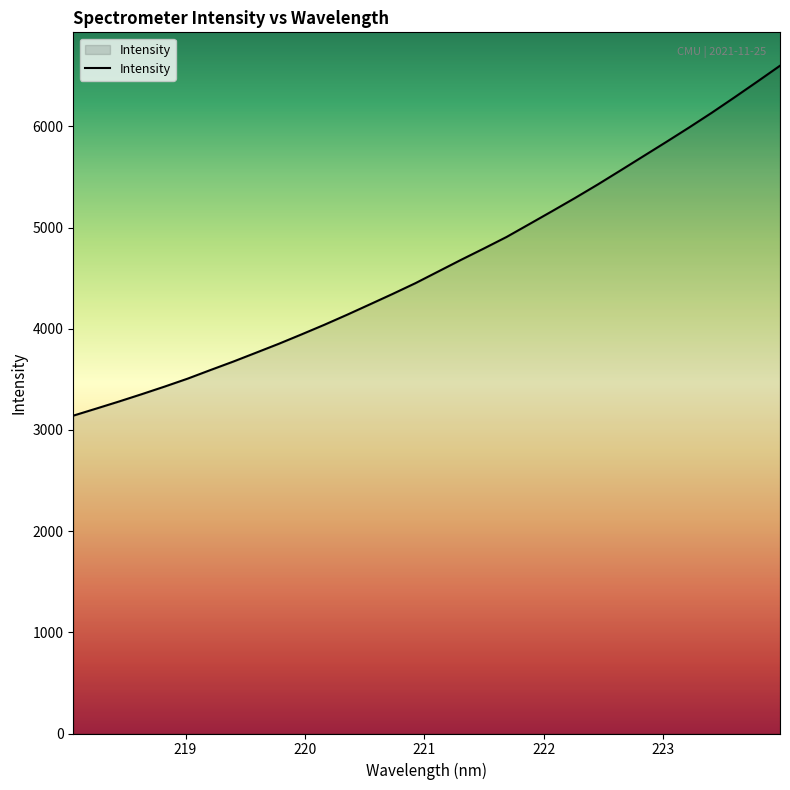

What is the difference between the second highest and minimum values?

3300.8